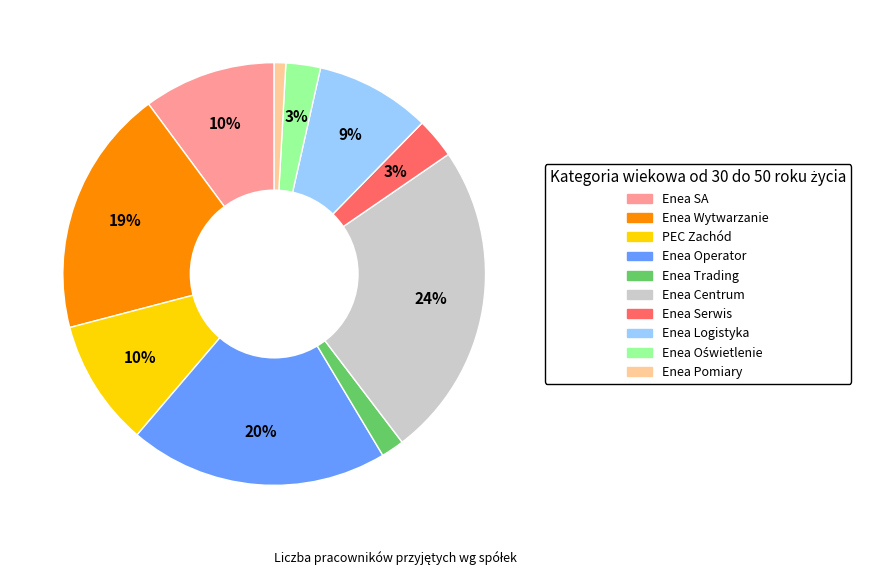

To the nearest percent, what percentage of the pie is Enea Serwis?

3%